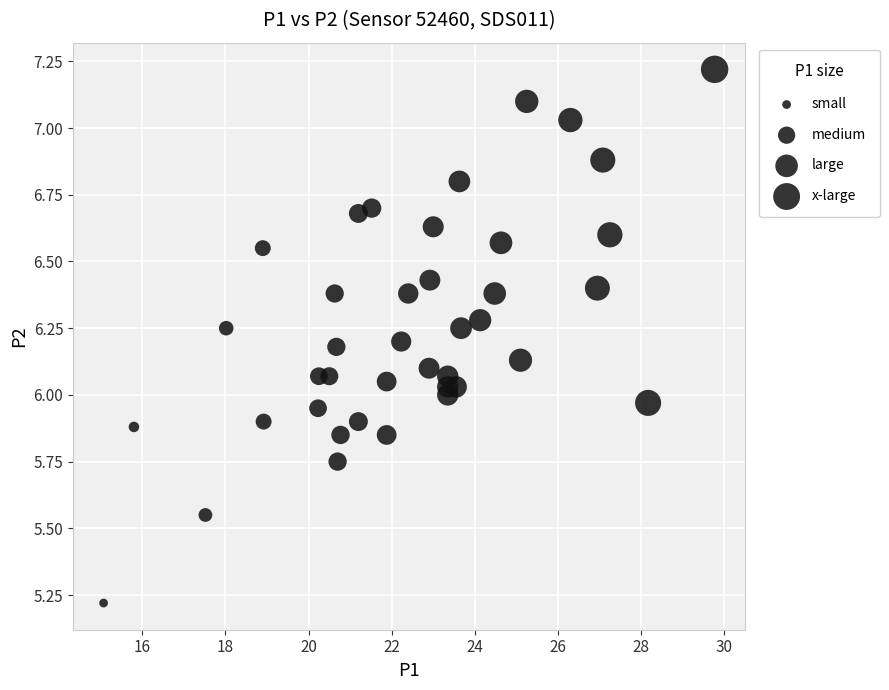

What is the range of X values (max minus min)?

14.7